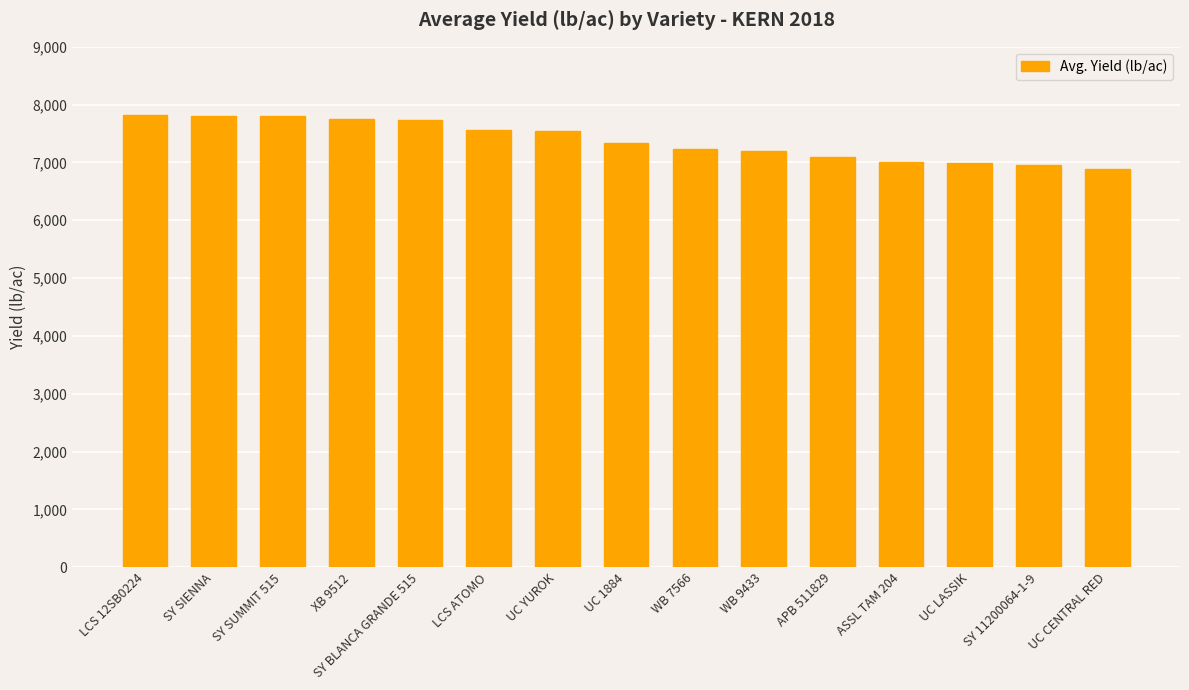

What is the value of the 3rd bar from the left?

7800